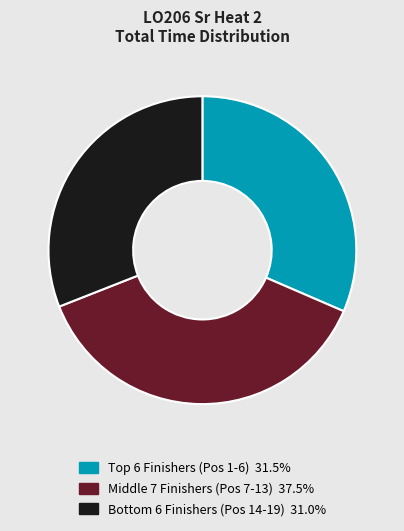

Is there any slice that represents more than half of the pie?

No